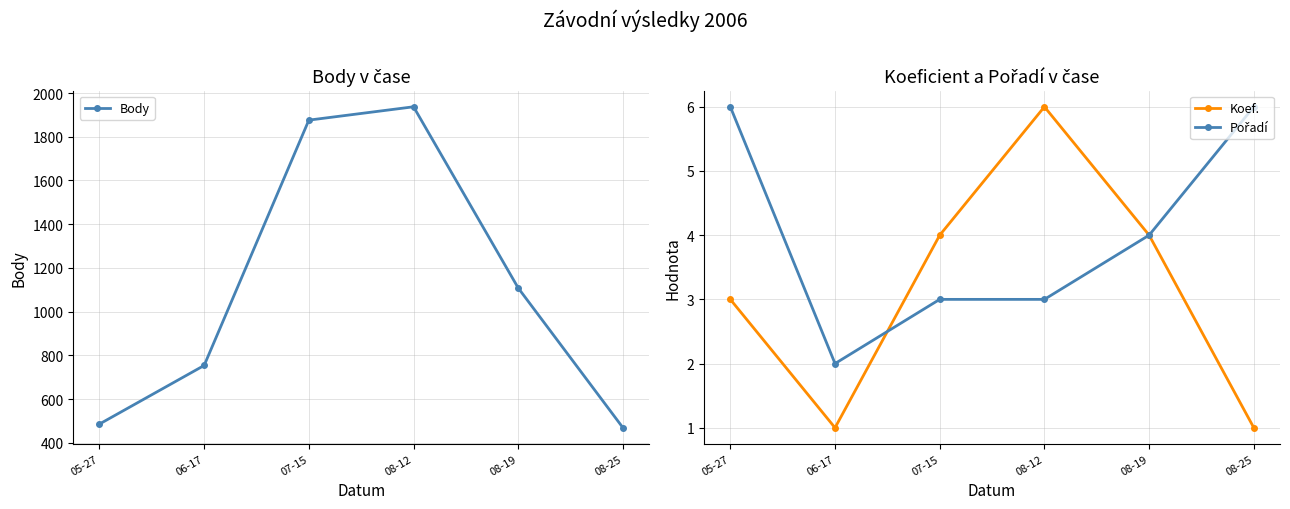

Is this an area chart (filled region under the line)?

No